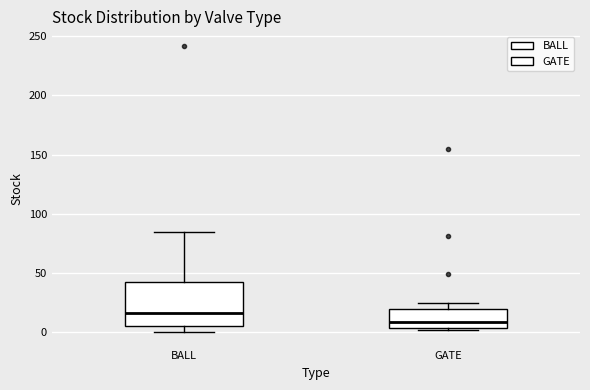

Where is the lower edge of the box for GATE on the y-axis? The values are not printed on the chart, so give them approximately, as read against the axis.

5